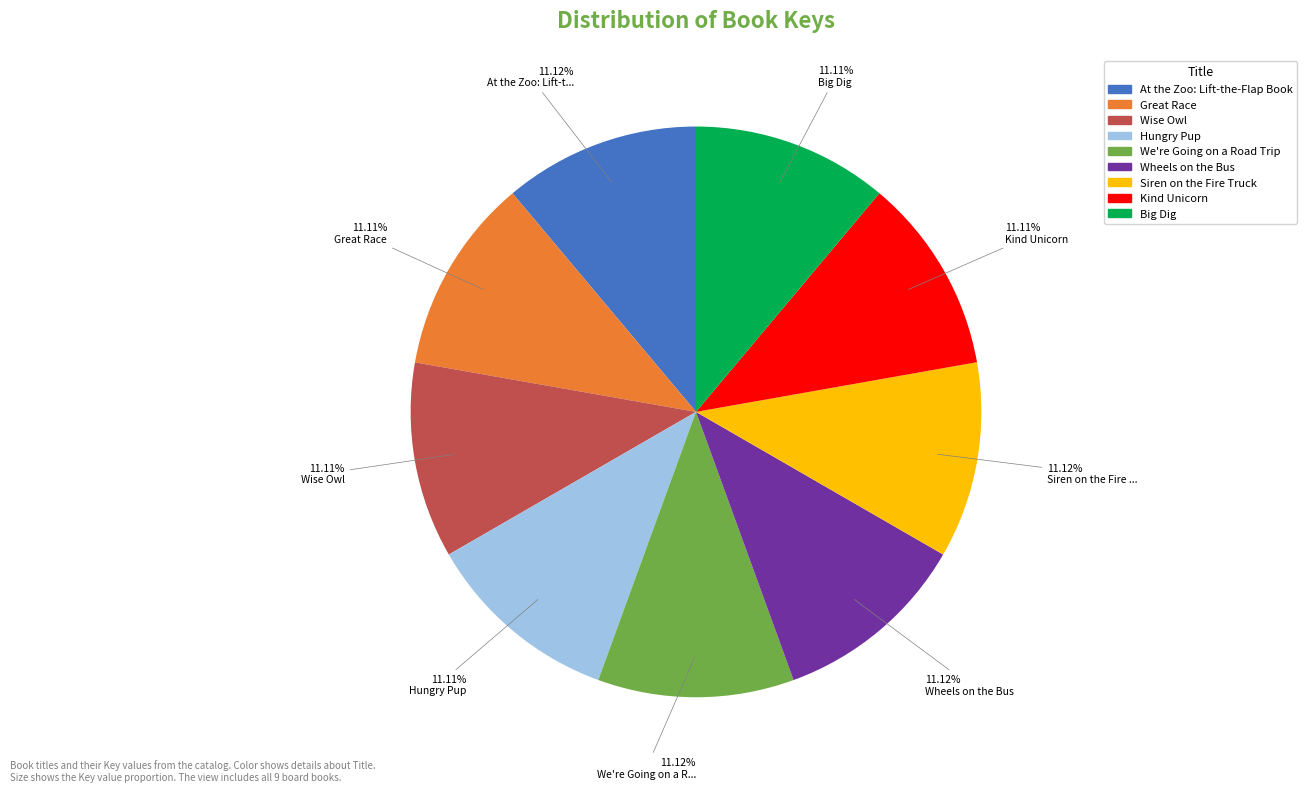

Is the sum of Hungry Pup and Great Race greater than half?

No